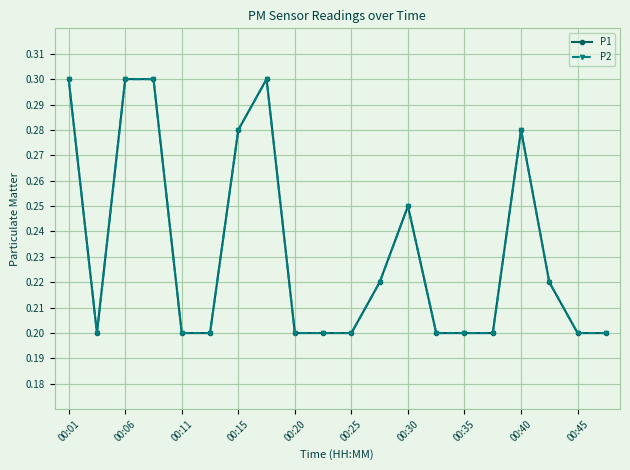

Which series has the largest total across all categories?

P1